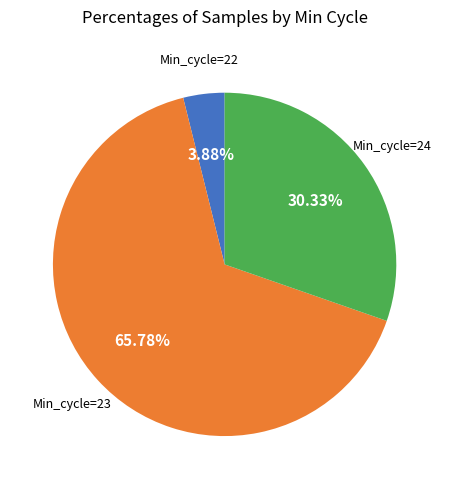

Does any single category account for the majority?

Yes